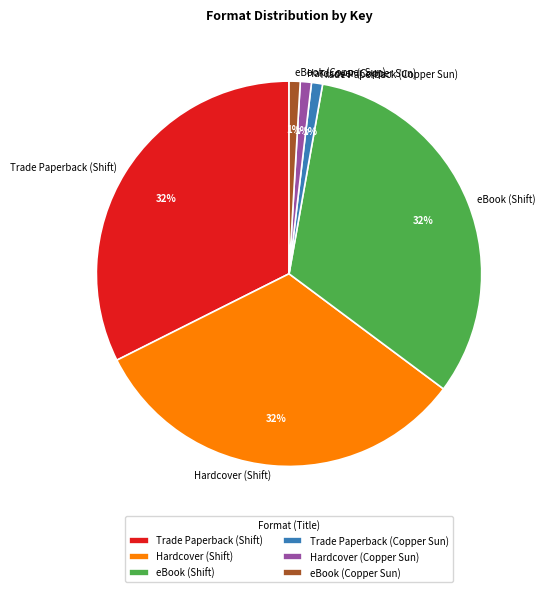

Is there any slice that represents more than half of the pie?

No